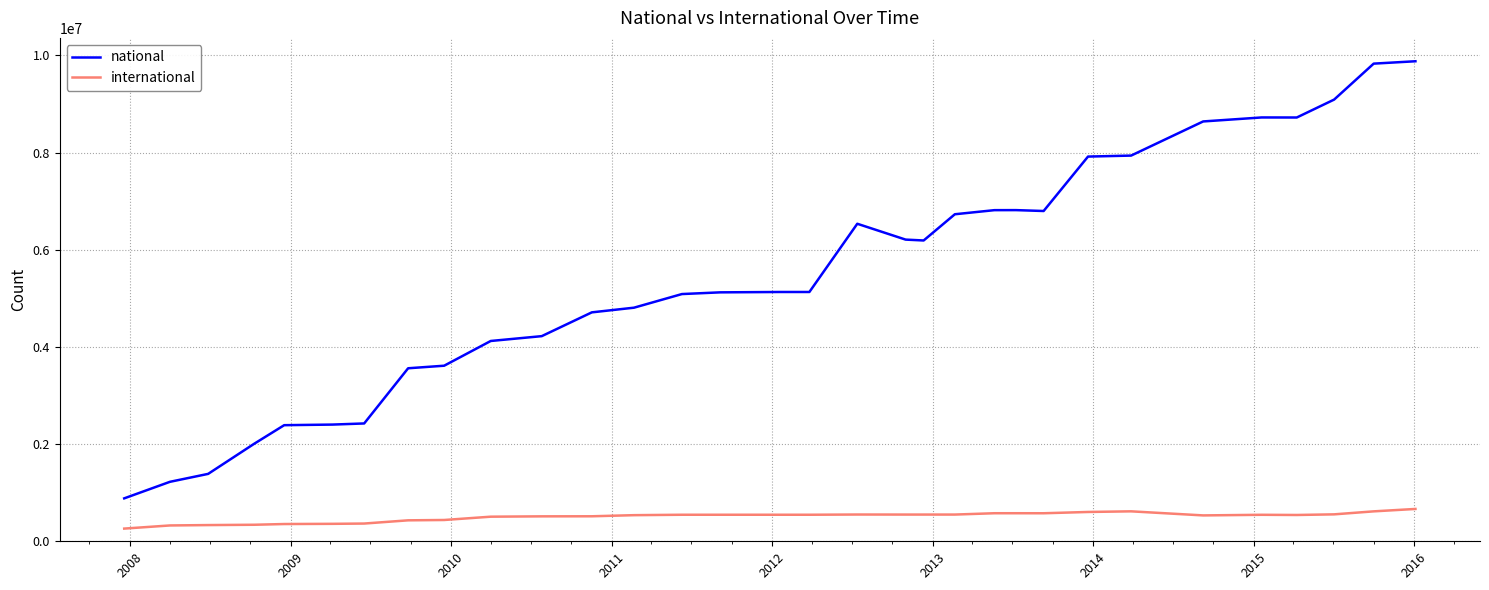

List the series in order of their peak value, highest first.

national, international